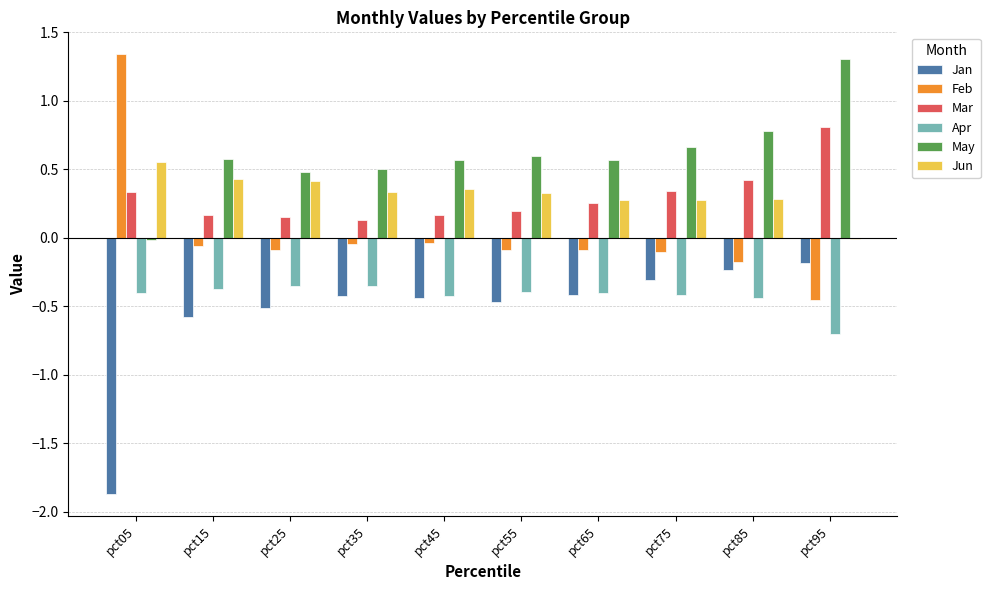

The Feb series shows -0.6 at pct95. True or false?

False